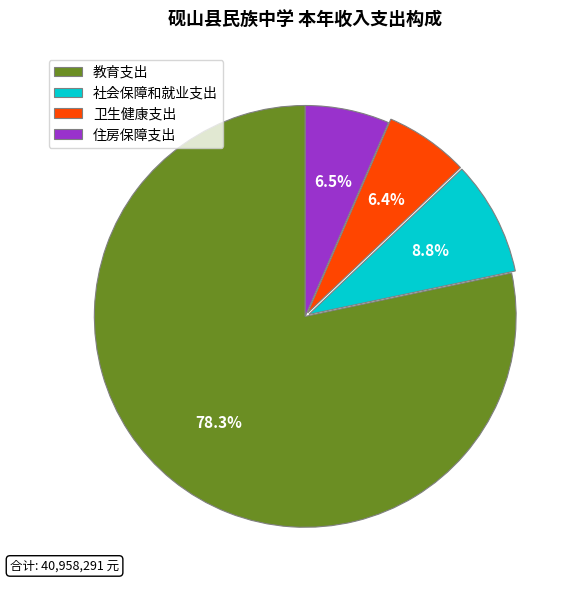

To the nearest percent, what percentage of the pie is 社会保障和就业支出?

9%